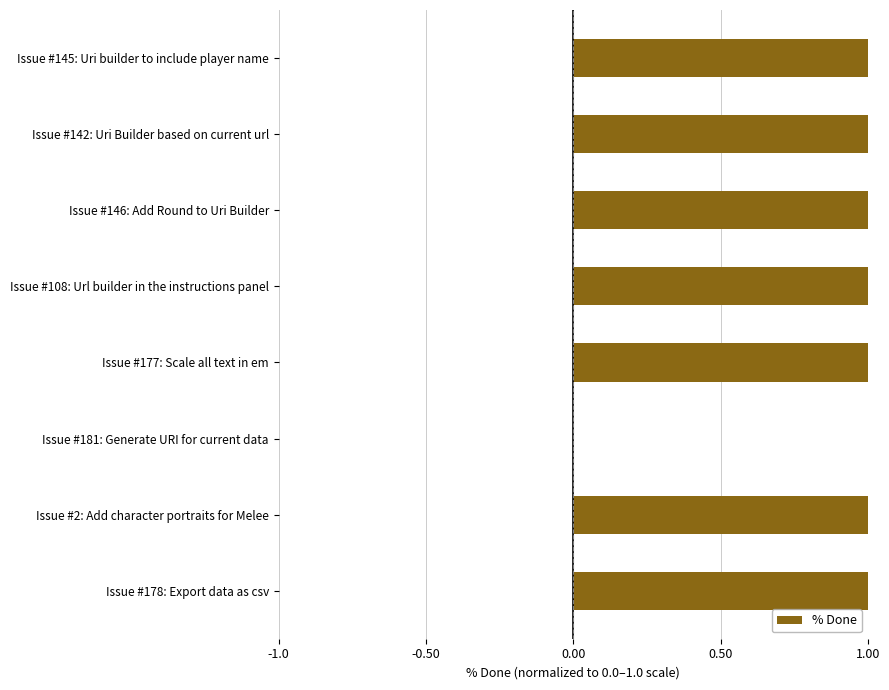

How many values are above zero?

7